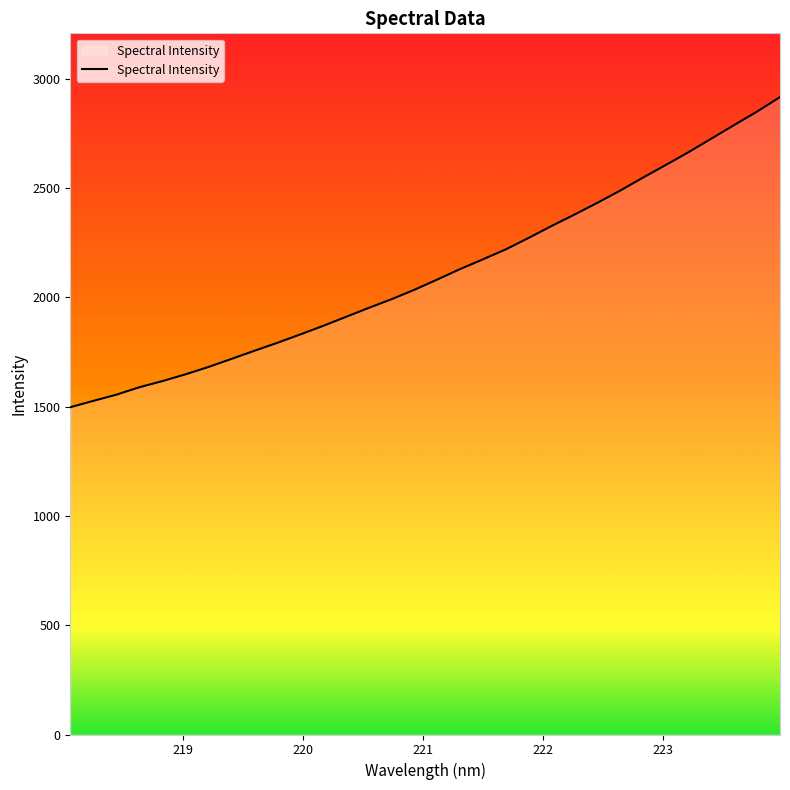

What is the smallest value displayed?

1497.7